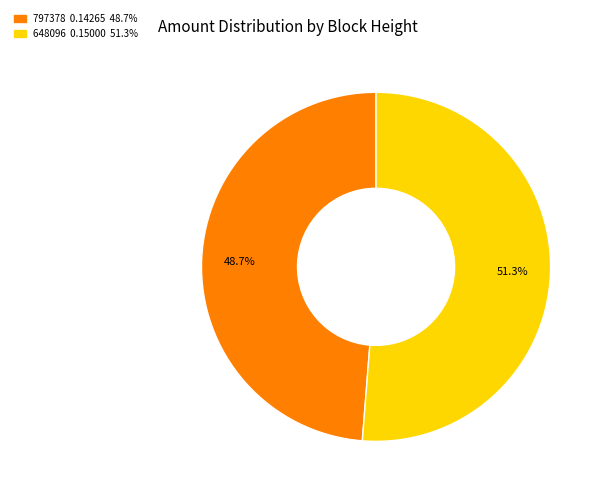

To the nearest percent, what is the average slice percentage?

50%